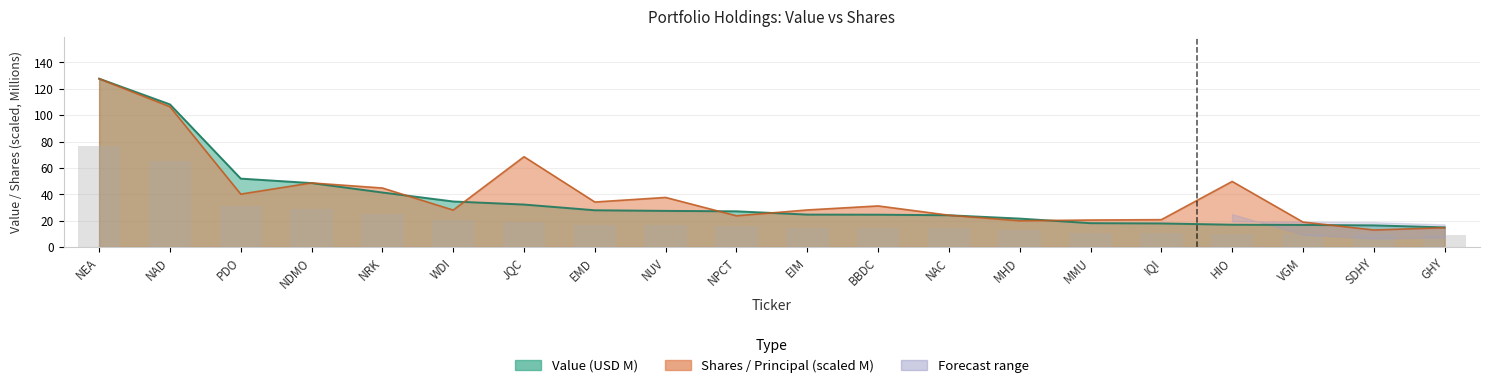

Reading left to right, what are all the values shown in this chart?

NEA=76.6	NAD=64.9	PDO=31.1	NDMO=29.1	NRK=24.8	WDI=20.7	JQC=19.3	EMD=16.7	NUV=16.4	NPCT=16.2	EIM=14.8	BBDC=14.7	NAC=14.5	MHD=12.9	MMU=10.9	IQI=10.7	HIO=10.1	VGM=10.0	SDHY=9.9	GHY=8.9